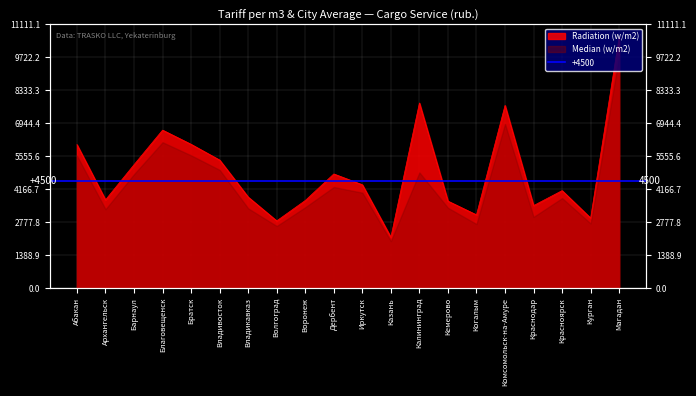

What is the label of the 17th point from the right?

Благовещенск